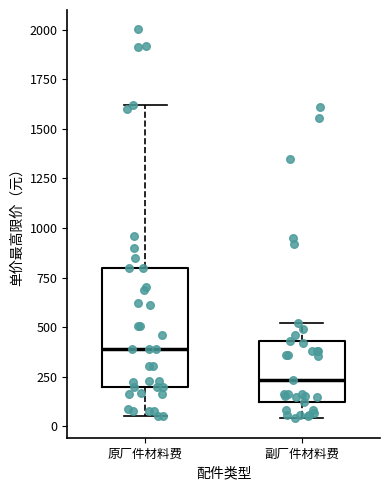

Reading left to right, transcribe this box plot: for each box, give where its median line is, the range the box spans, and where its two whiskers end, as read against the y-axis. The values are not printed on the chart, so give them approximately, as read against the axis.

原厂件材料费: median 400, box 200 to 800, whiskers 50 to 1600
副厂件材料费: median 250, box 100 to 450, whiskers 50 to 500